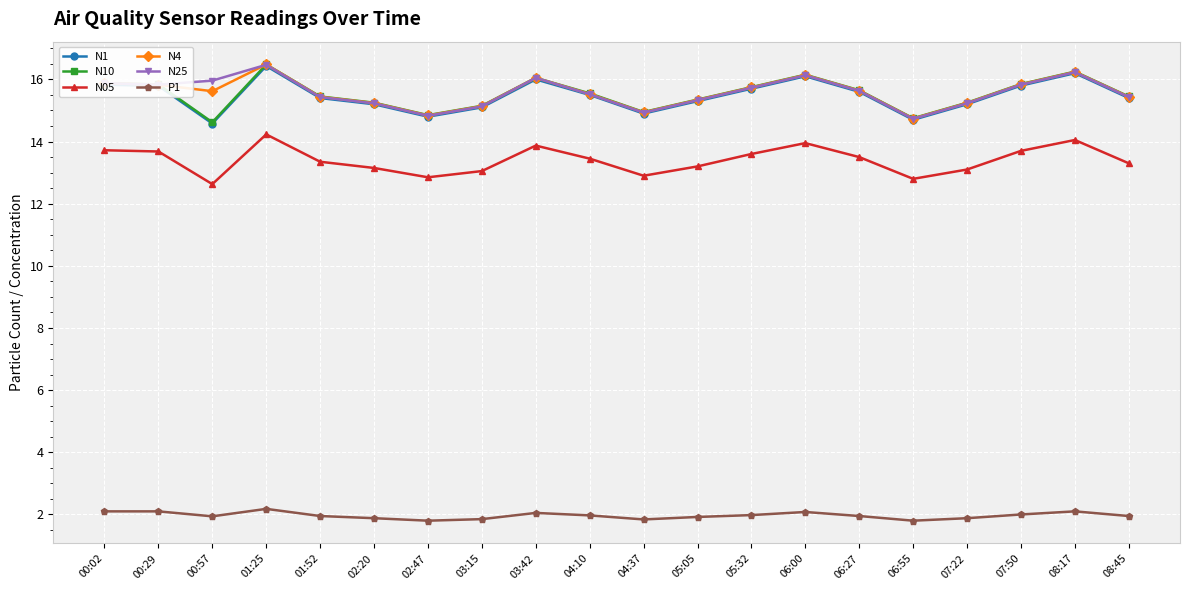

Between 00:02 and 02:47, which series saw the biggest shift?

N25